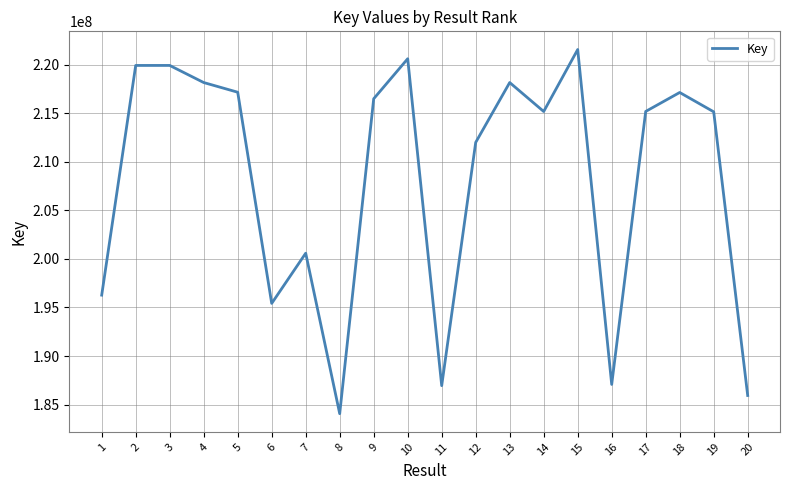

Is this an area chart (filled region under the line)?

No